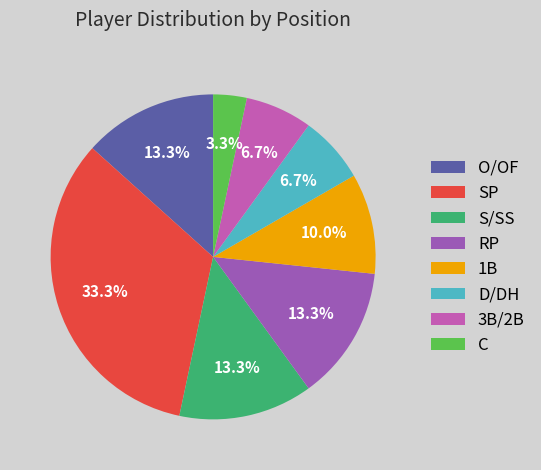

How many segments does this pie chart have?

8